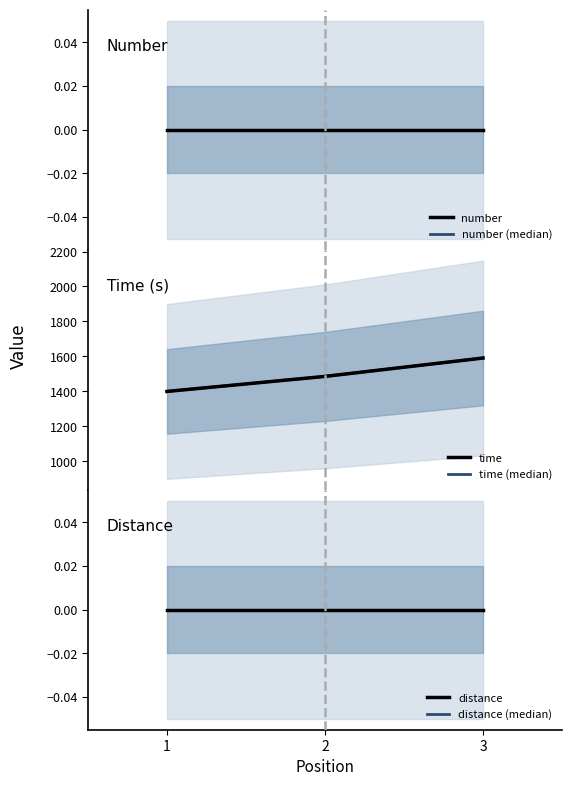

Rank the categories by distance value from highest to lowest.

1, 2, 3